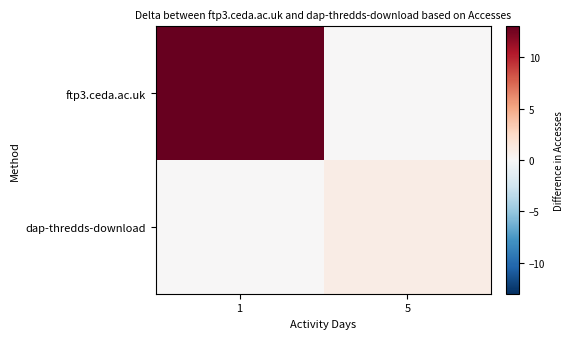

What is the total value across all series at 5?

1